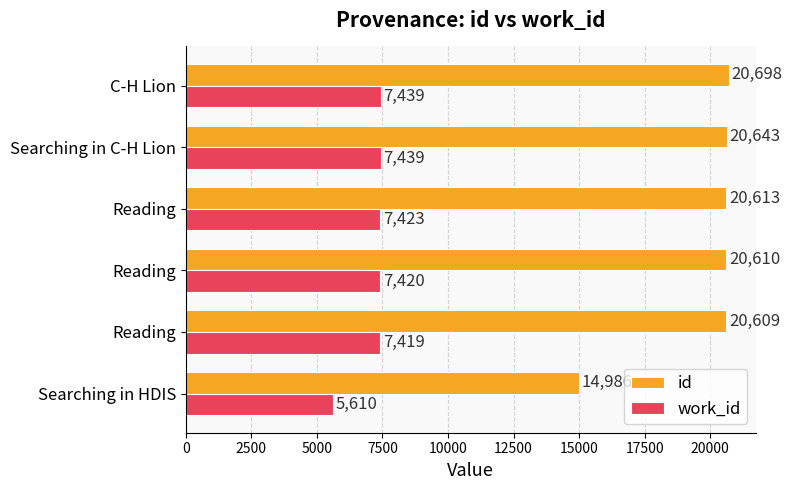

What are all the series names shown in the legend?

id, work_id